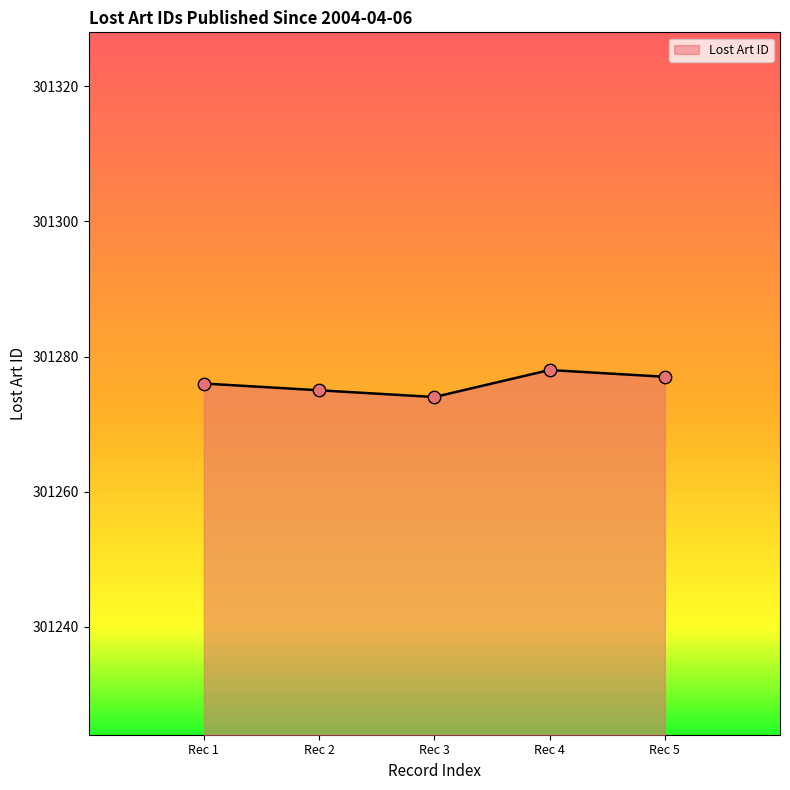

What is the ratio of the value at Rec 3 to the value at Rec 5?

1.0